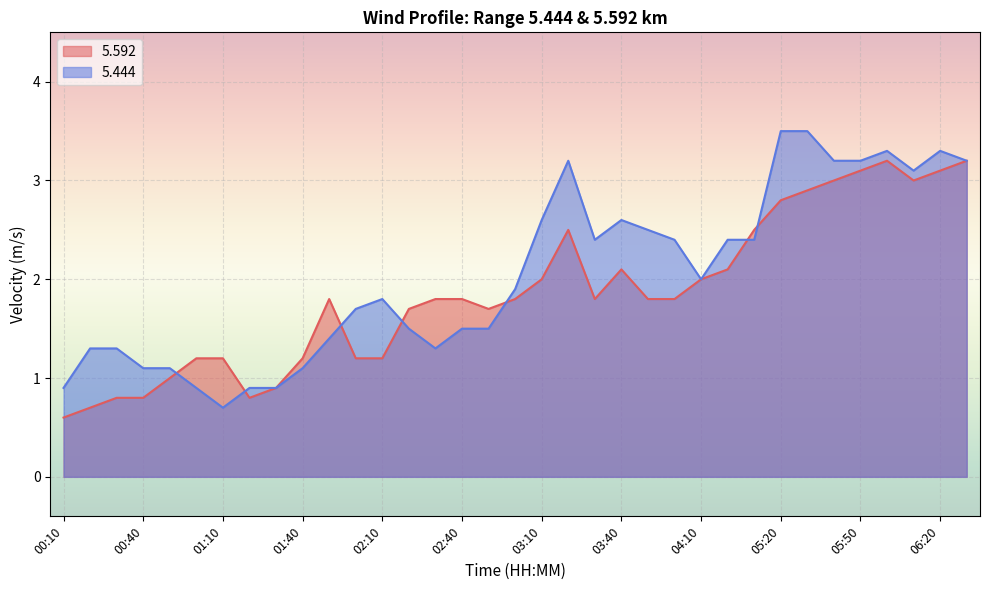

Reading left to right, list all the values displayed in this chart.

  5.592: 00:10=0.6	00:20=0.7	00:30=0.8	00:40=0.8	00:50=1.0	01:00=1.2	01:10=1.2	01:20=0.8	01:30=0.9	01:40=1.2	01:50=1.8	02:00=1.2	02:10=1.2	02:20=1.7	02:30=1.8	02:40=1.8	02:50=1.7	03:00=1.8	03:10=2.0	03:20=2.5	03:30=1.8	03:40=2.1	03:50=1.8	04:00=1.8	04:10=2.0	04:20=2.1	05:10=2.5	05:20=2.8	05:30=2.9	05:40=3.0	05:50=3.1	06:00=3.2	06:10=3.0	06:20=3.1	06:30=3.2
  5.444: 00:10=0.9	00:20=1.3	00:30=1.3	00:40=1.1	00:50=1.1	01:00=0.9	01:10=0.7	01:20=0.9	01:30=0.9	01:40=1.1	01:50=1.4	02:00=1.7	02:10=1.8	02:20=1.5	02:30=1.3	02:40=1.5	02:50=1.5	03:00=1.9	03:10=2.6	03:20=3.2	03:30=2.4	03:40=2.6	03:50=2.5	04:00=2.4	04:10=2.0	04:20=2.4	05:10=2.4	05:20=3.5	05:30=3.5	05:40=3.2	05:50=3.2	06:00=3.3	06:10=3.1	06:20=3.3	06:30=3.2